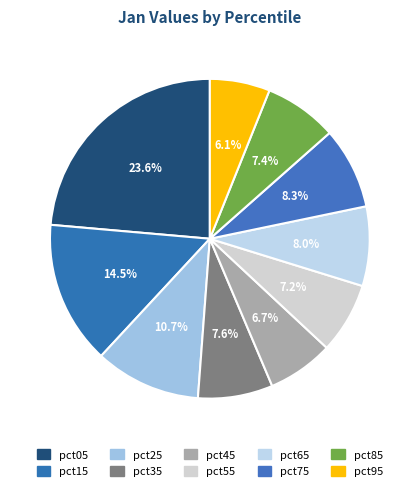

To the nearest percent, what portion does pct35 represent?

8%